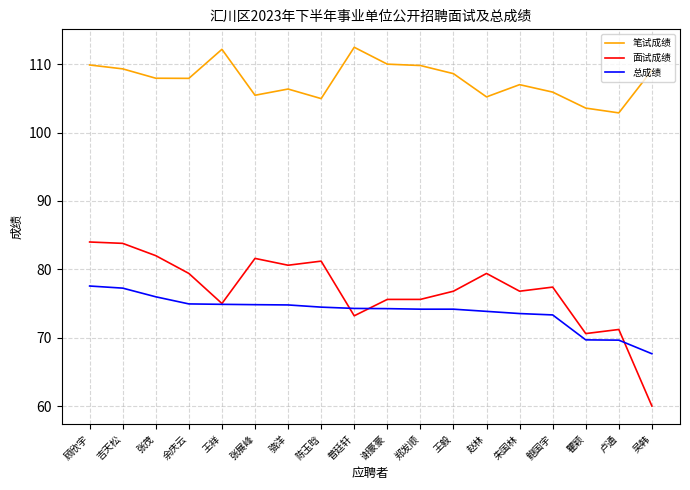

True or false: 笔试成绩 and 总成绩 intersect in this chart.

False